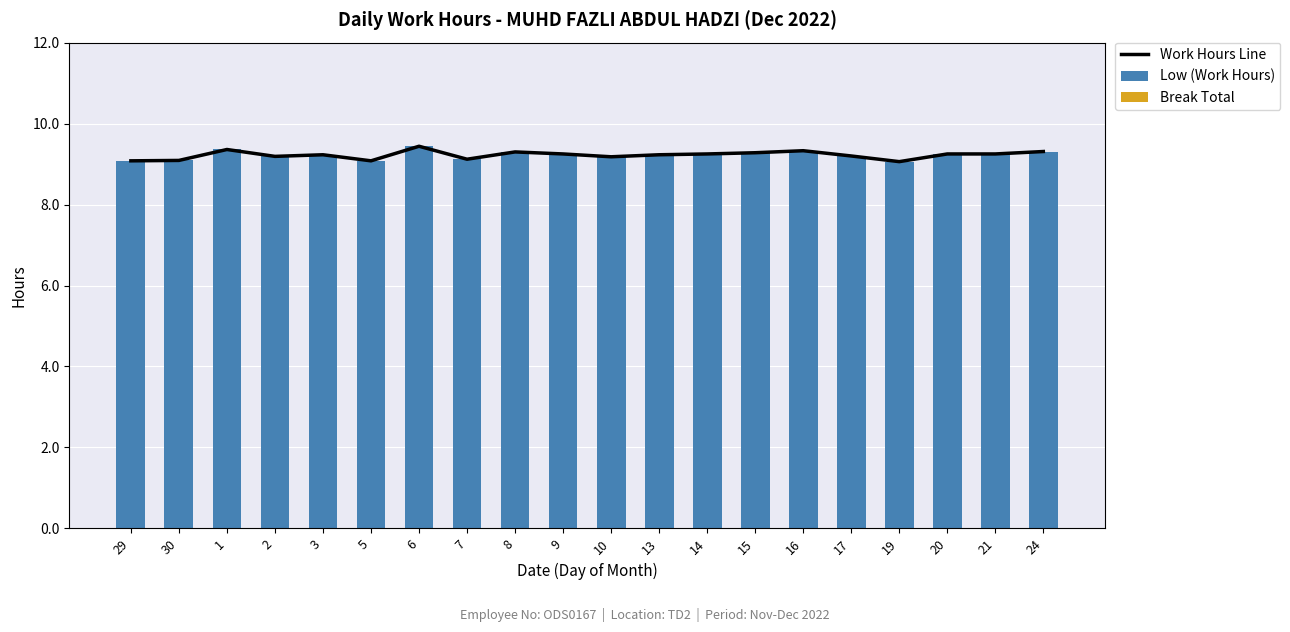

What is the value of the Work Hours Line bar at the 8th from the left?

9.1